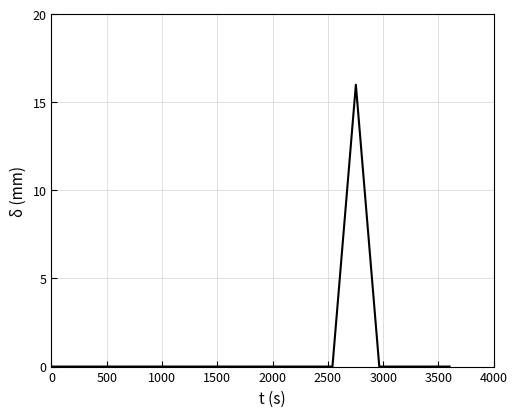

What is the greatest value displayed?

16.0